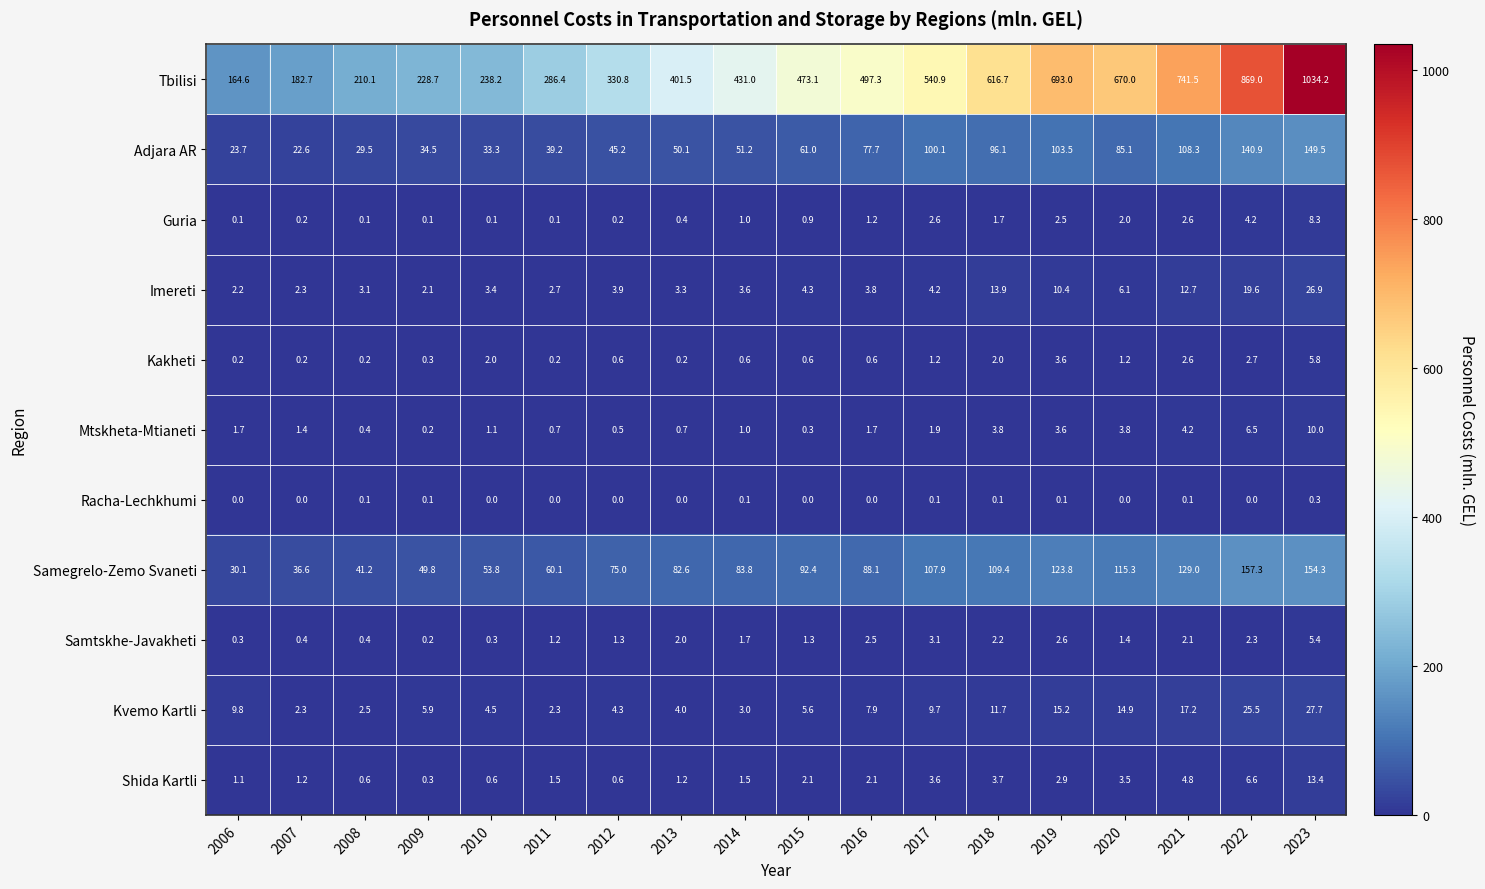

Count the number of data series in this chart.

11